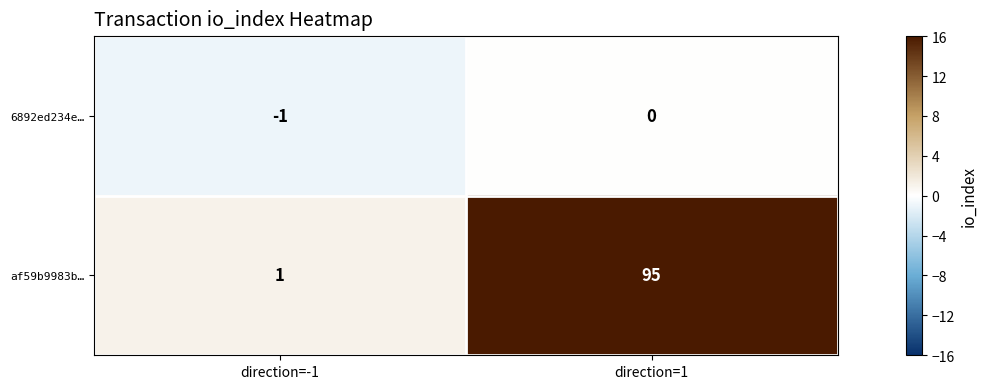

Which series has the largest total across all categories?

af59b9983b…